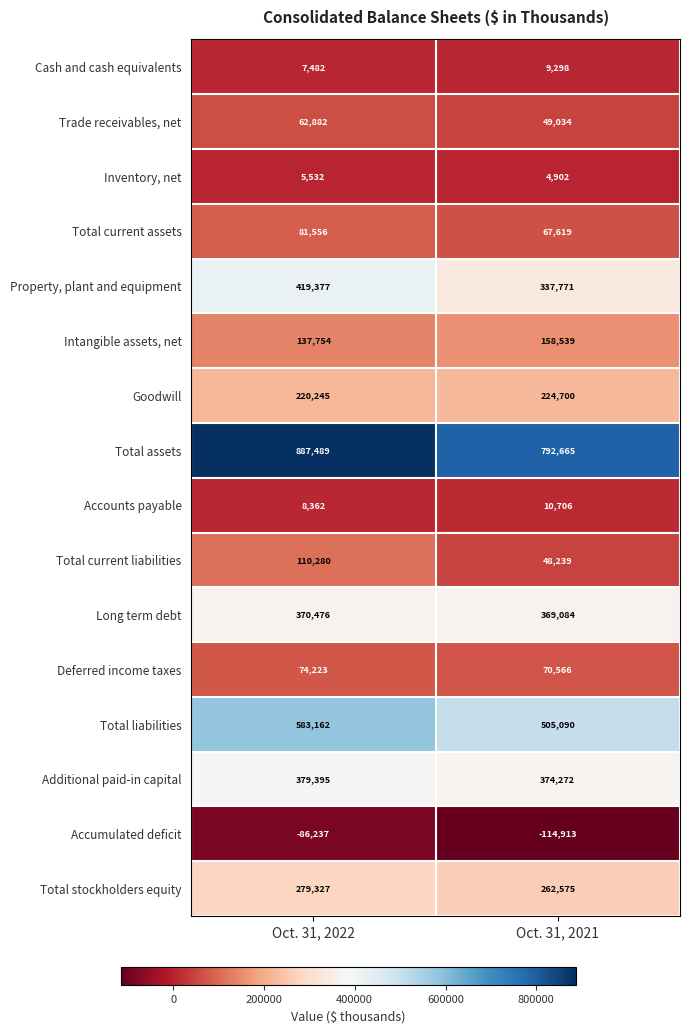

Which series has the largest total across all categories?

Total assets